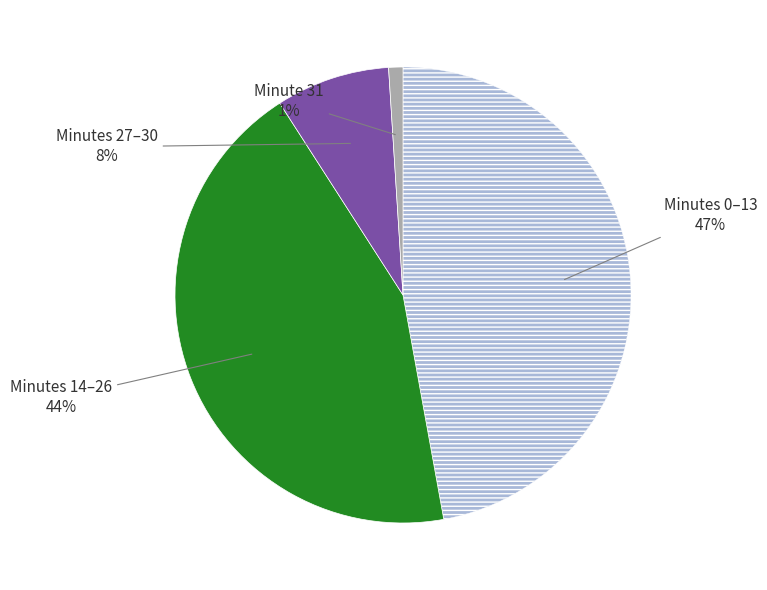

To the nearest percent, what is the average slice percentage?

25%